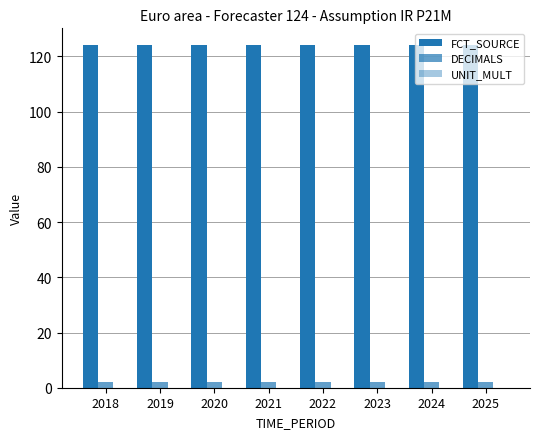

How many distinct data groups are displayed?

2